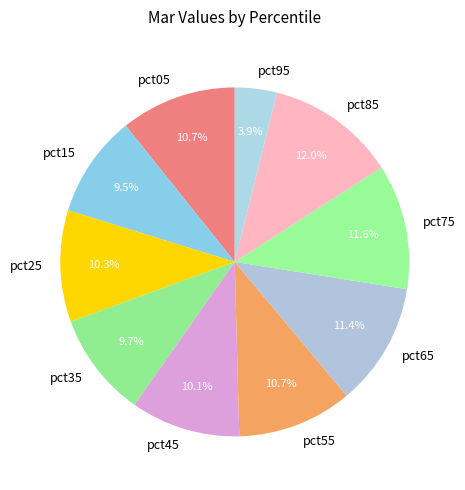

Does any single category account for the majority?

No